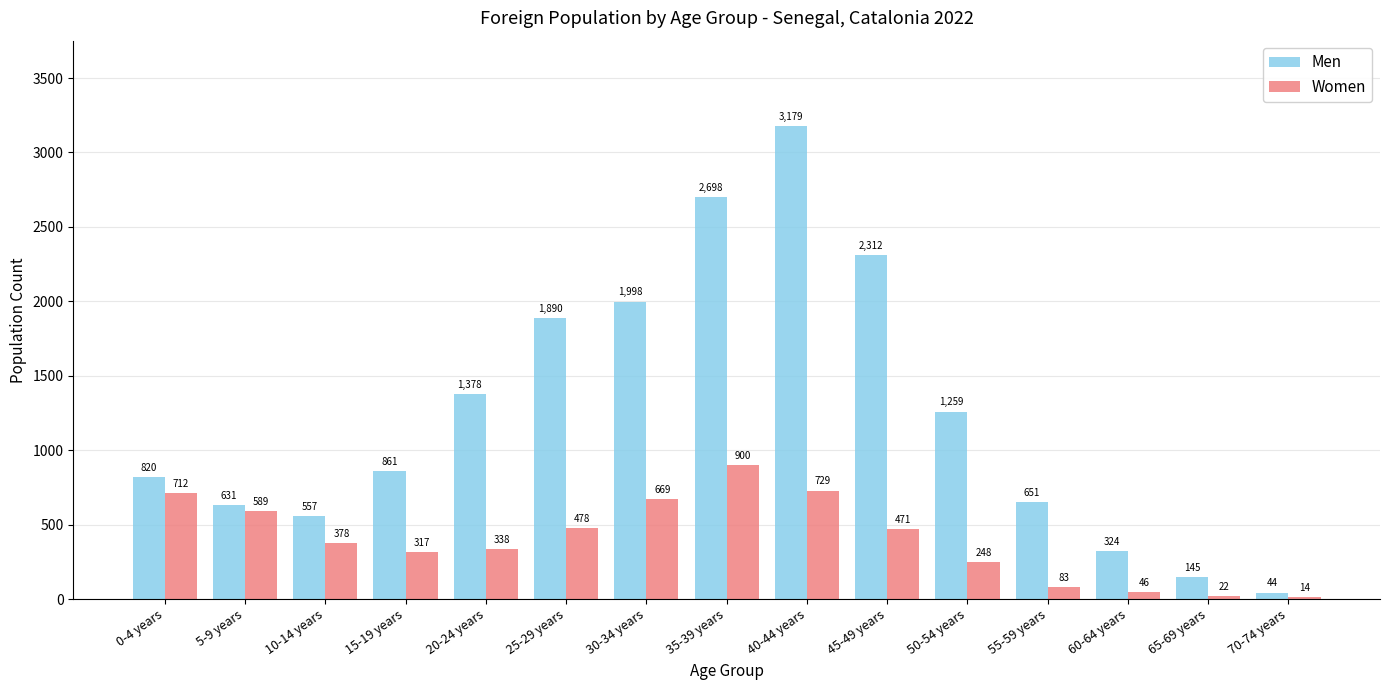

Reading left to right, what are all the values shown in this chart?

Men: 820	631	557	861	1378	1890	1998	2698	3179	2312	1259	651	324	145	44
Women: 712	589	378	317	338	478	669	900	729	471	248	83	46	22	14